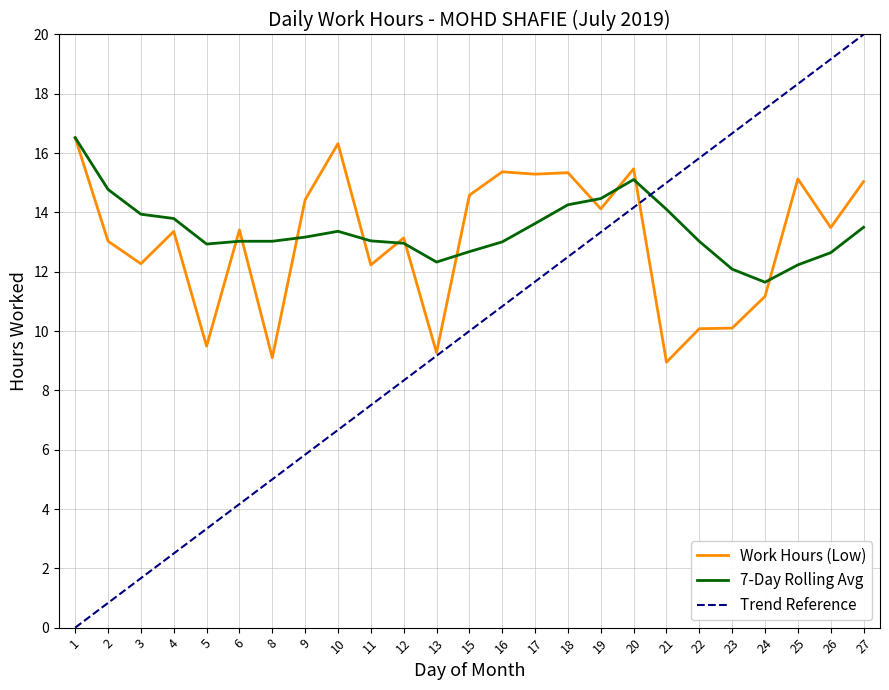

Which label corresponds to the largest value in the chart?

1